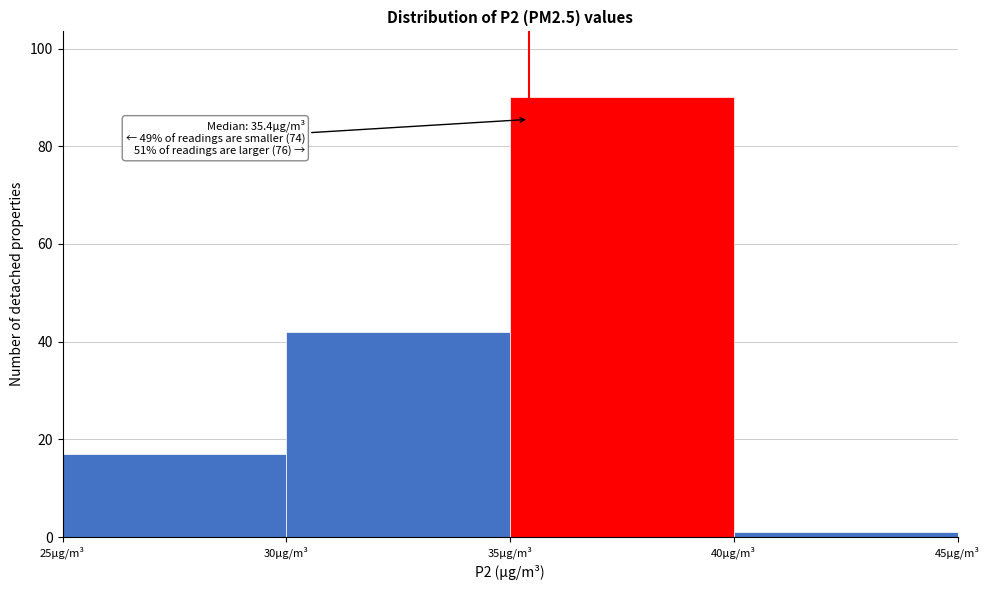

Over which range of the x-axis is the bar tallest?

35 to 40